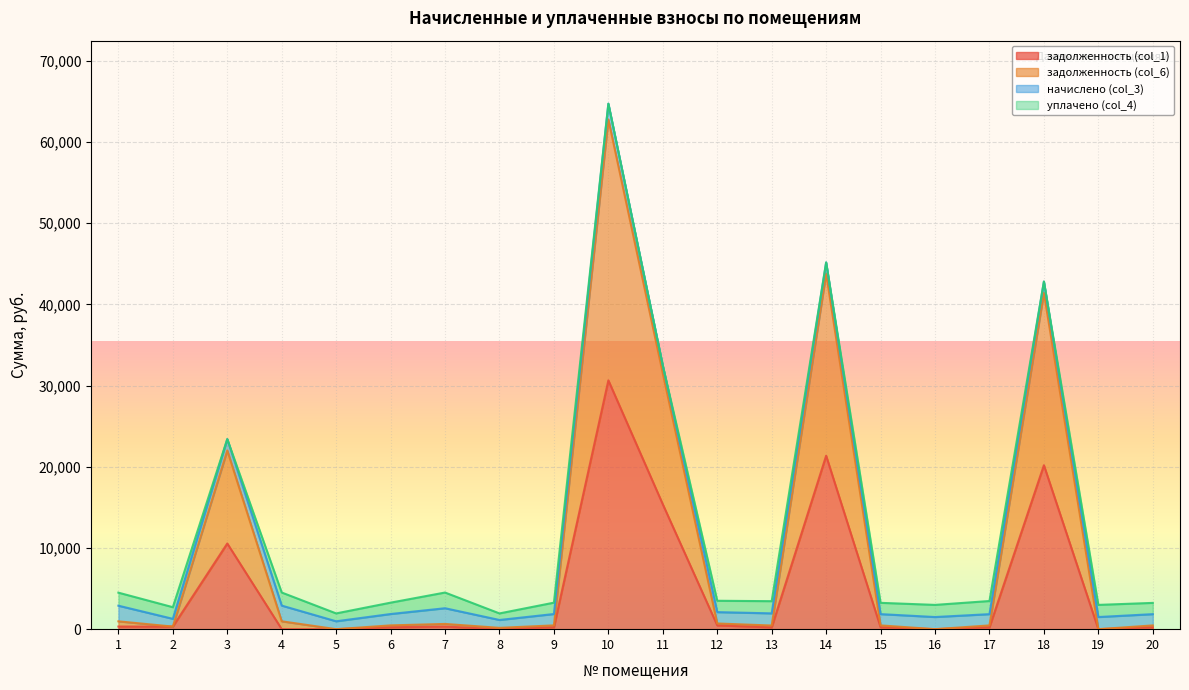

At which category does задолженность (col_1) reach its first local valley?

2